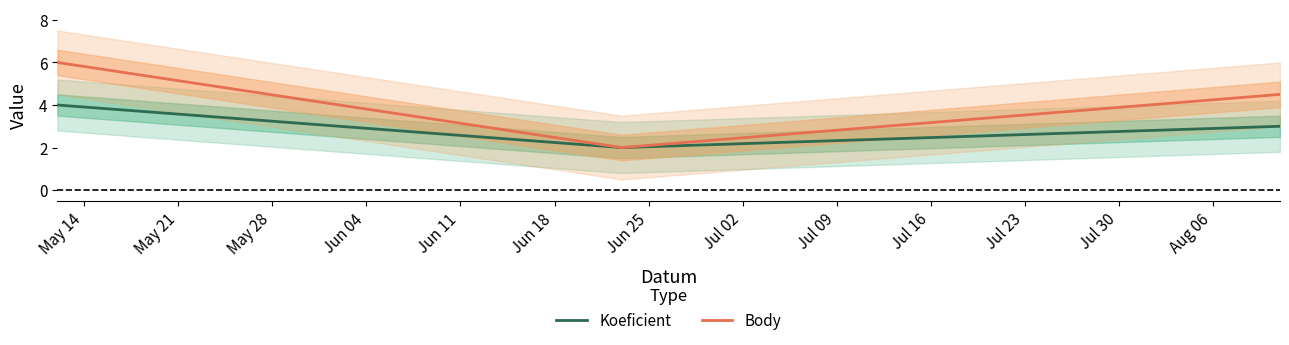

Reading right to left, list all the values displayed in this chart.

Koeficient: 3.0	2.0	4.0
Body: 4.5	2.0	6.0